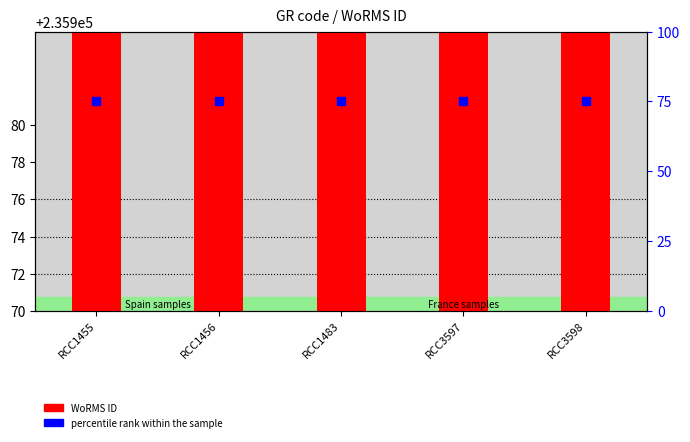

Which series contains the lowest Y value?

percentile rank within the sample